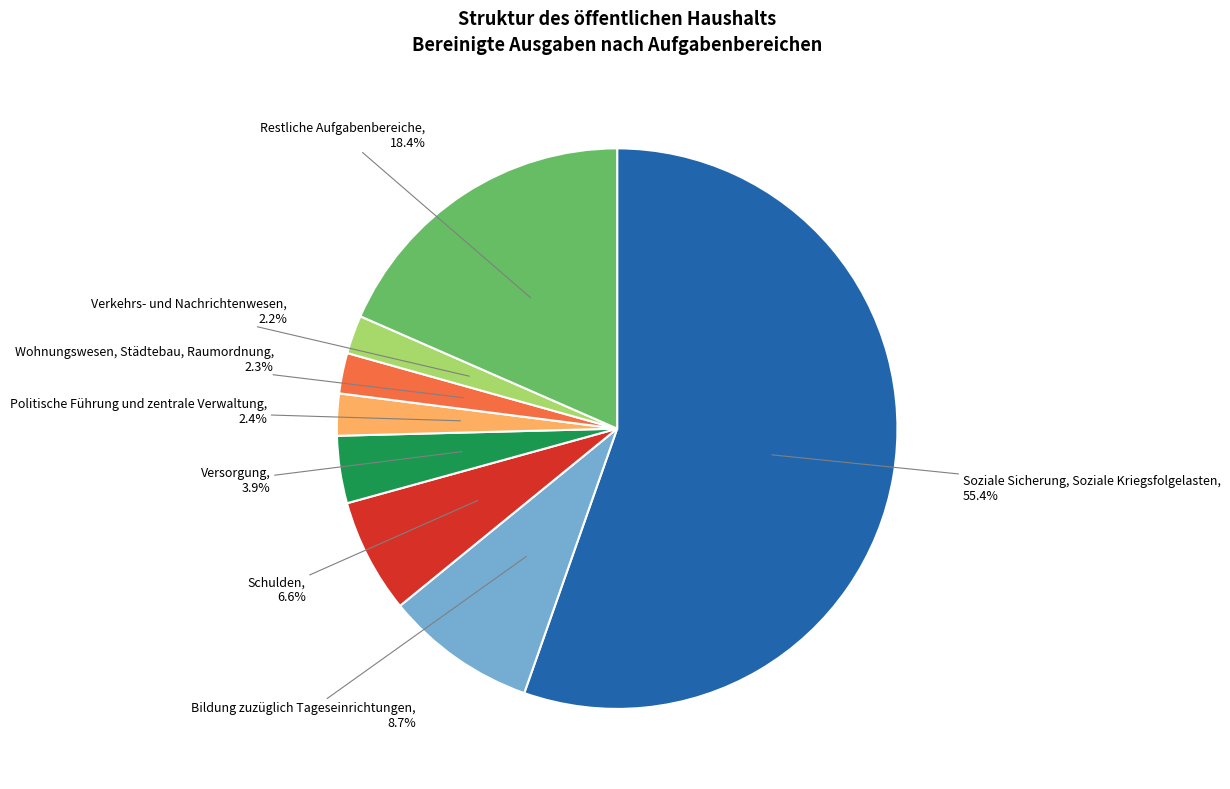

How many segments does this pie chart have?

8